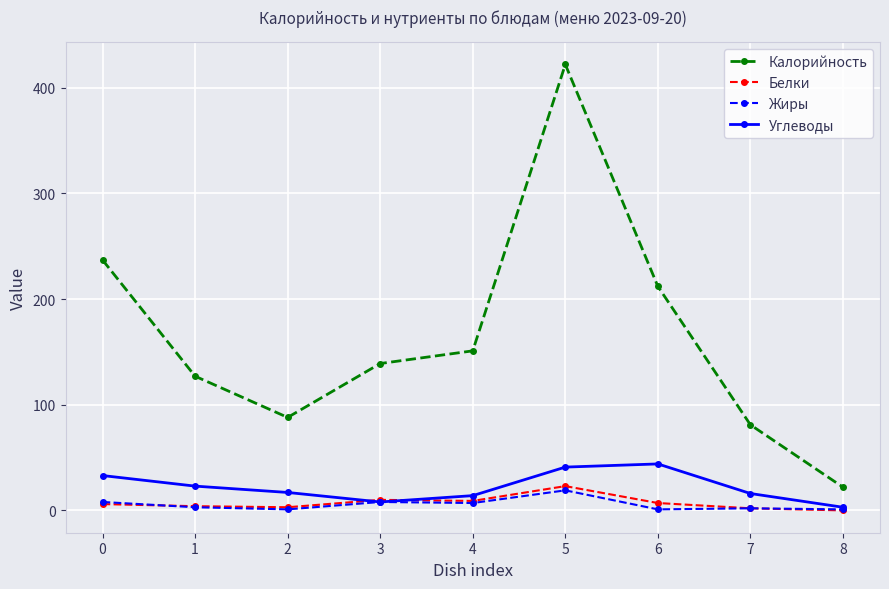

Which series has the largest total across all categories?

Калорийность